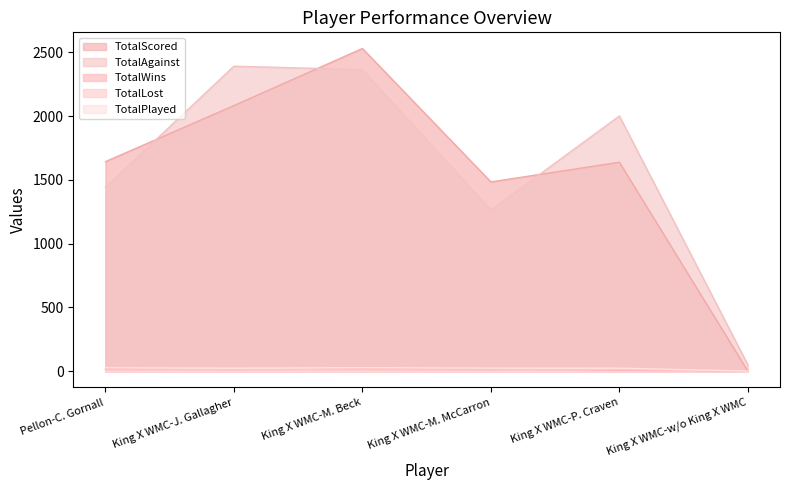

Where is the first local minimum for TotalScored?

King X WMC-M. McCarron